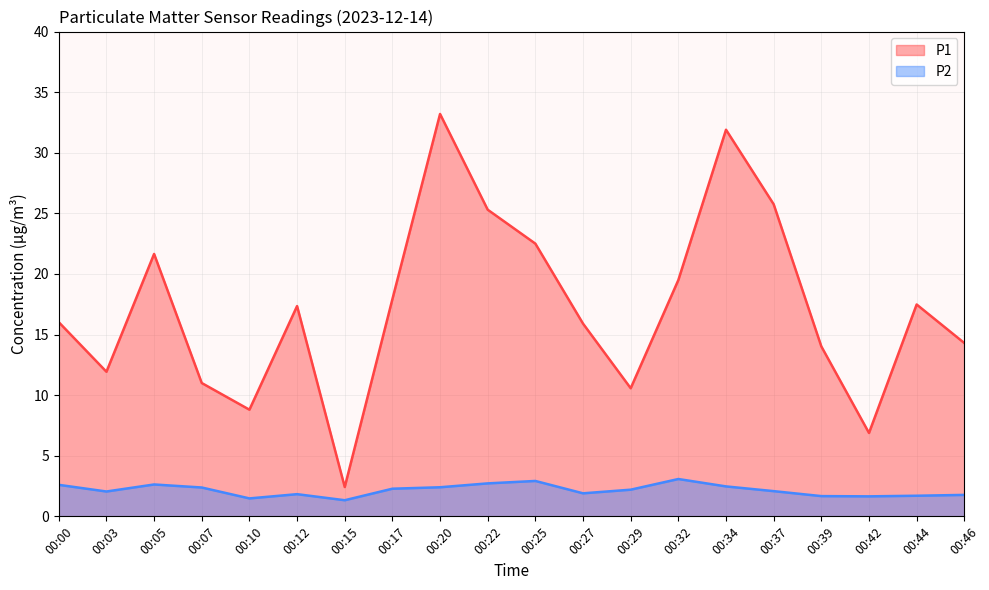

What is the value of the P2 point at the 18th from the left?

1.6